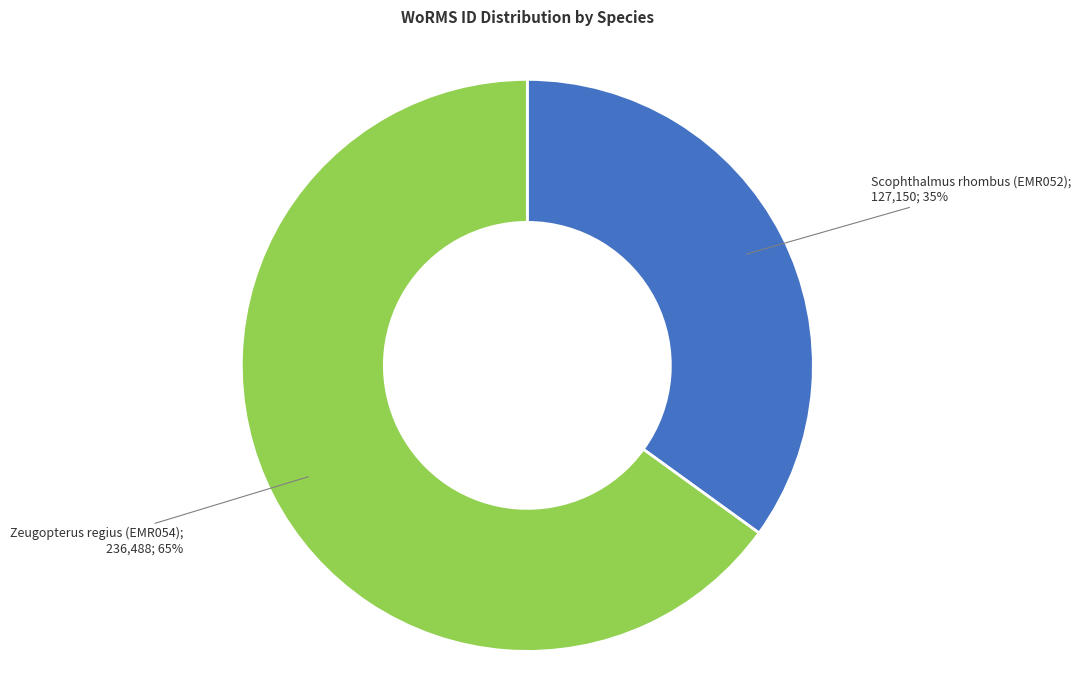

To the nearest percent, what is the difference between the largest and smallest slice percentages?

30%